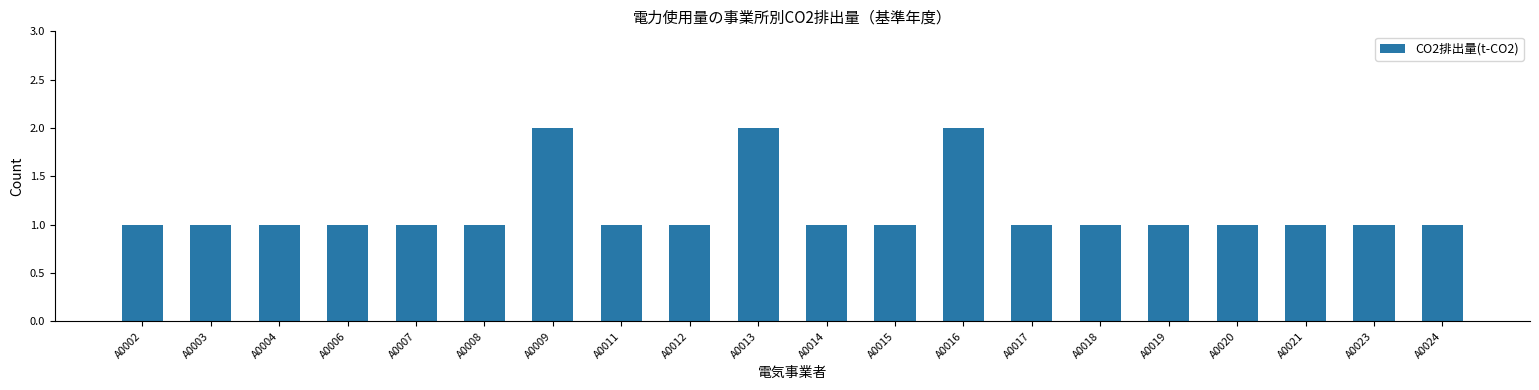

Approximately how many times larger is the value at A0002 compared to A0021?

1.0